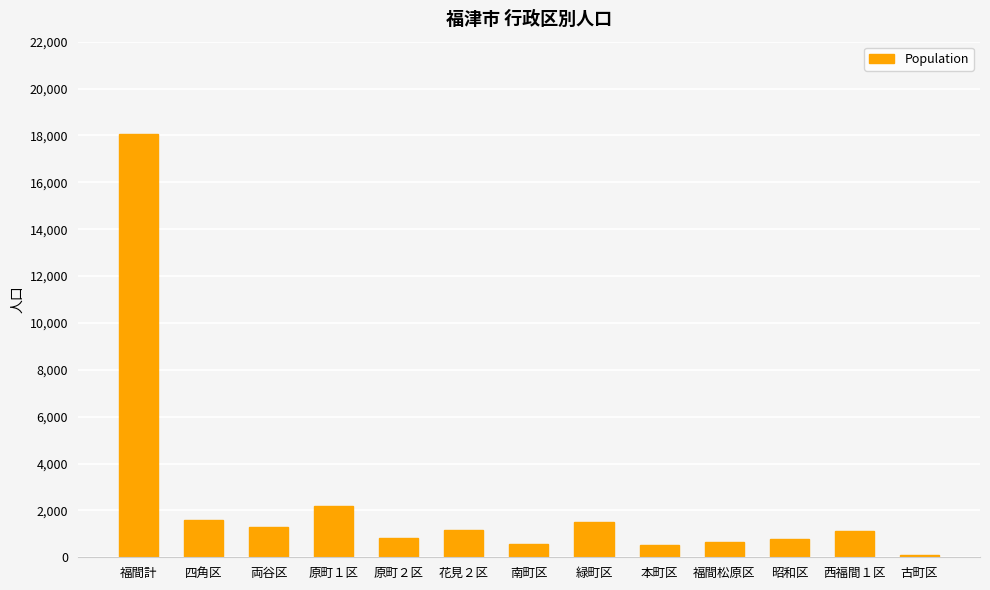

The chart shows a value of 2677 at 緑町区. True or false?

False